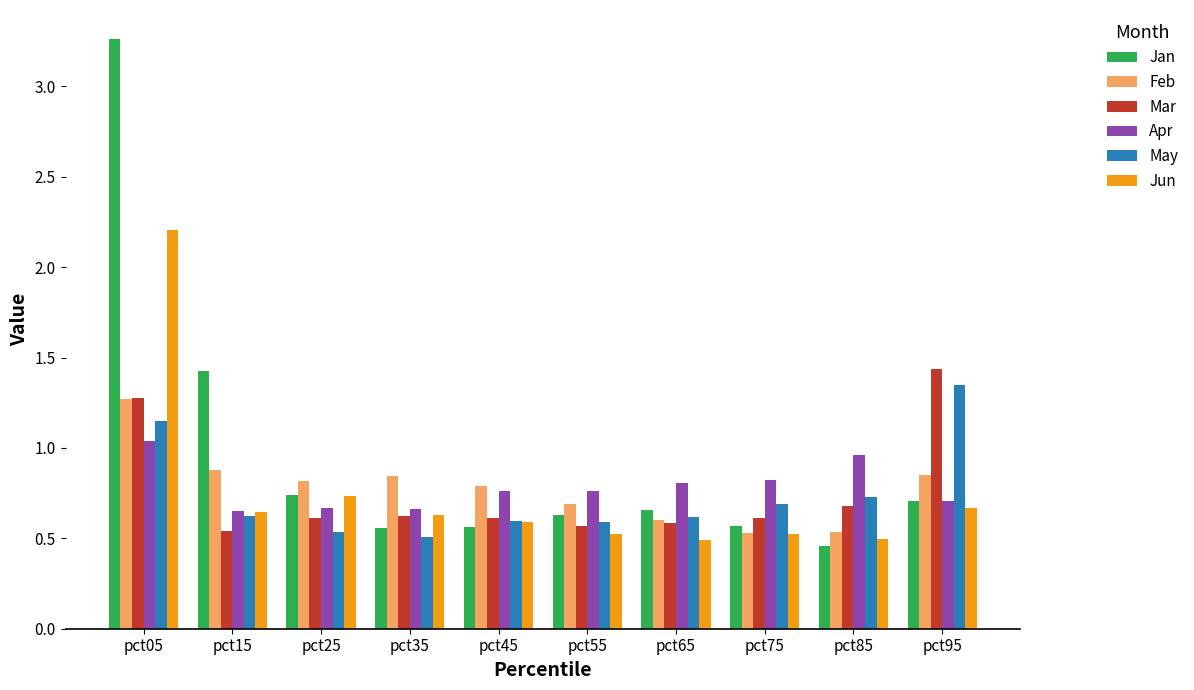

What is the spread (max minus min) of values at pct65?

0.3